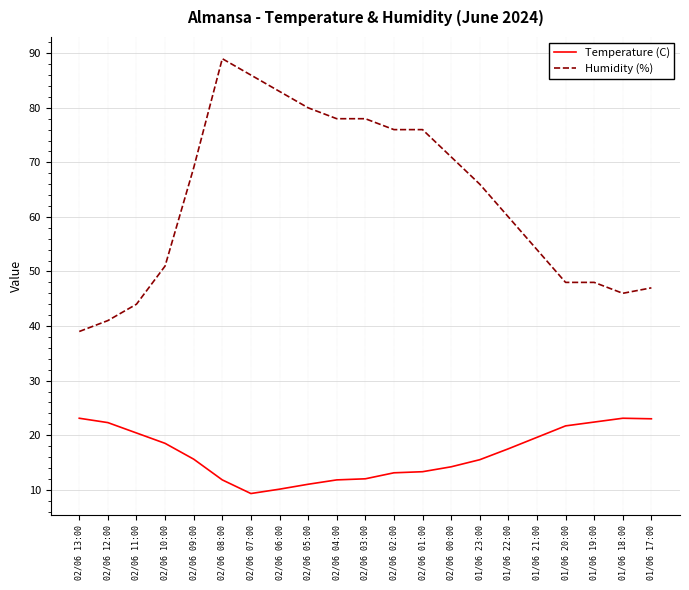

What is the difference between the maximum and minimum values in the Temperature (C) series?

13.8